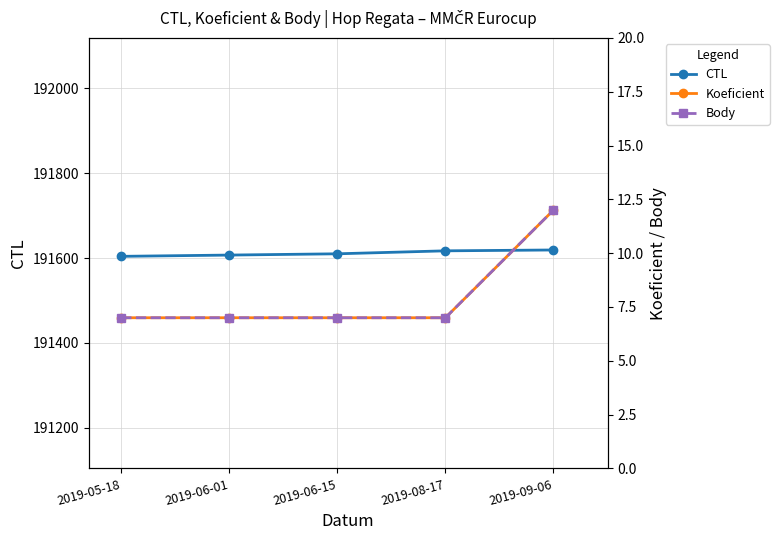

True or false: Body and Koeficient cross at least once.

False